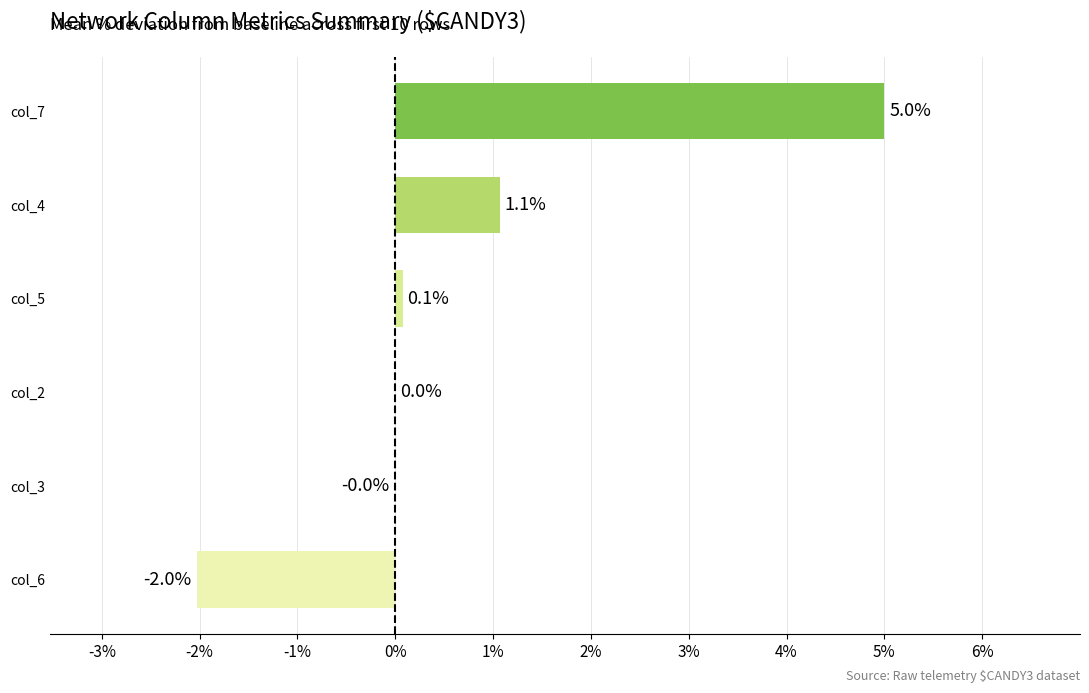

At which label is the value closest to 1?

col_4